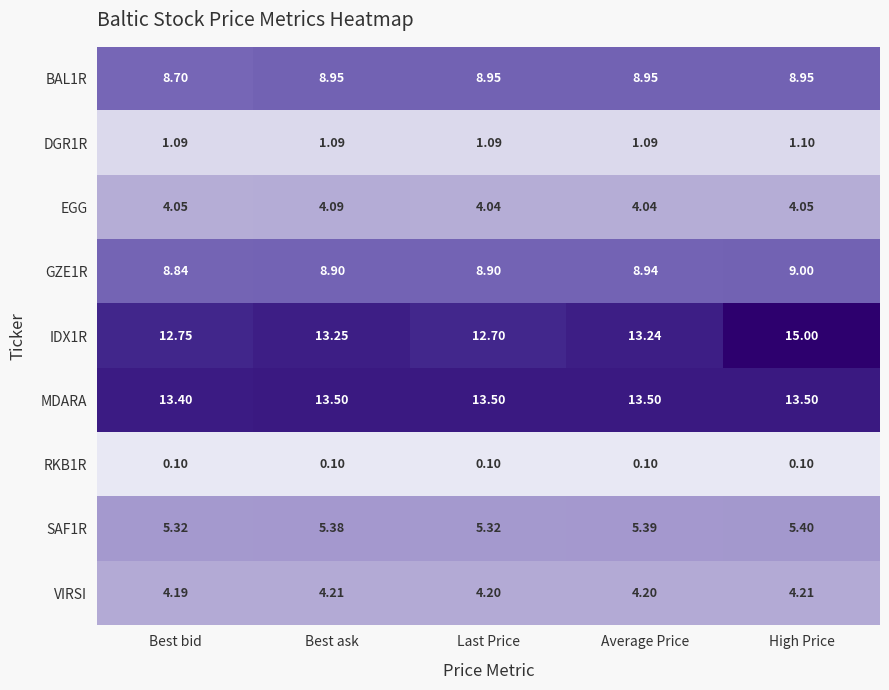

Which series changed the most between Best bid and Average Price?

IDX1R